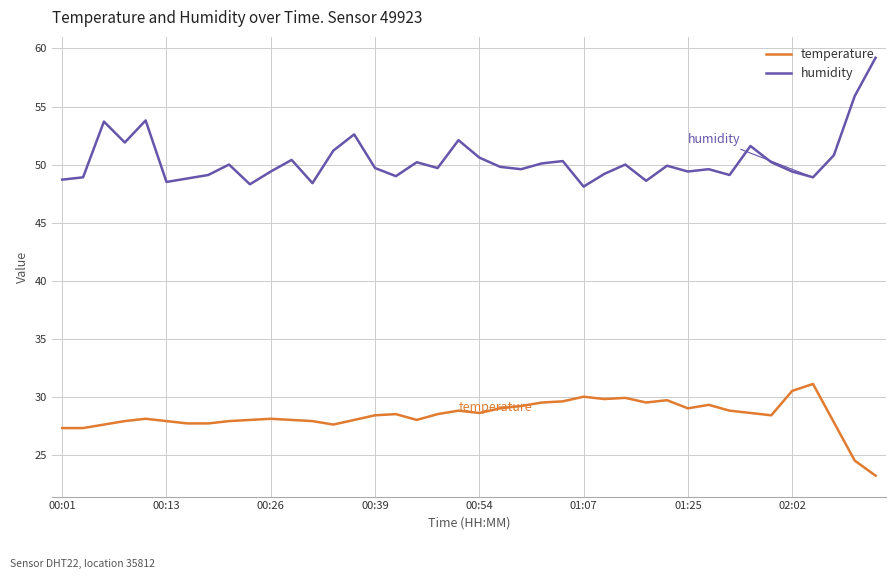

True or false: humidity and temperature cross at least once.

False